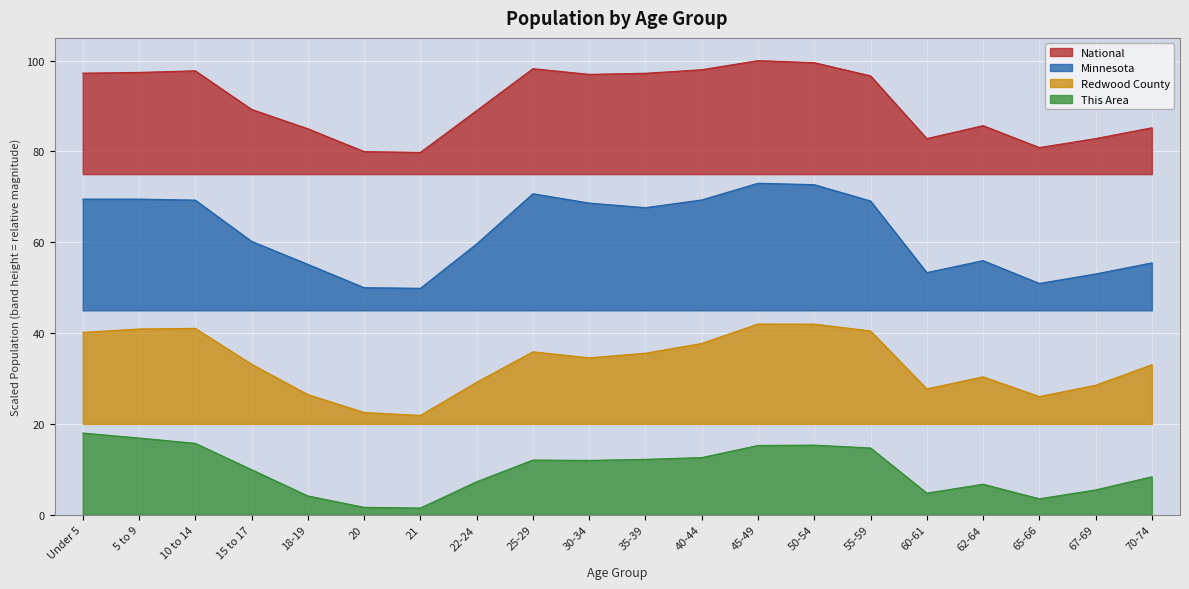

True or false: Redwood County and National cross at least once.

False